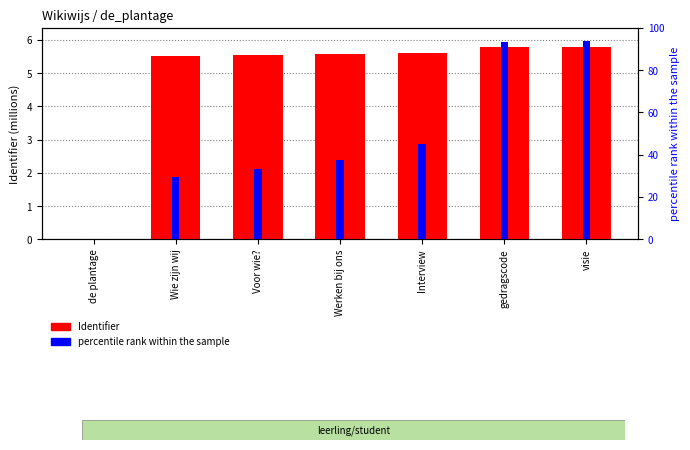

How many positive values does the Identifier series have?

6